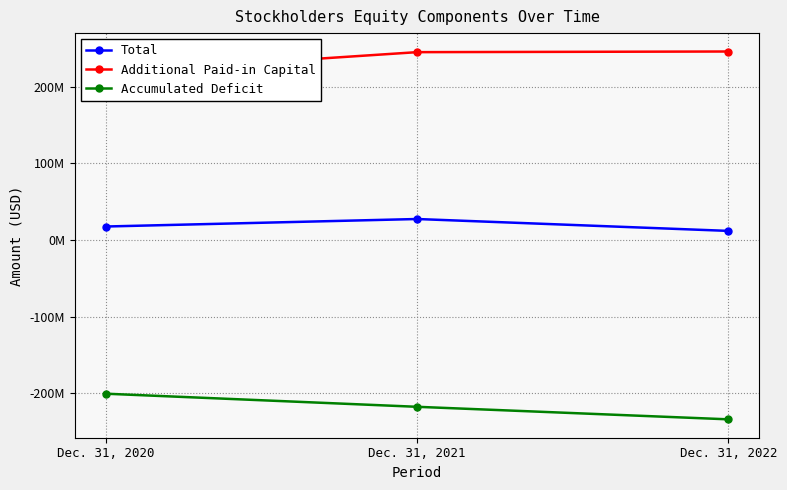

Rank the series at Dec. 31, 2022 from lowest to highest value.

Accumulated Deficit, Total, Additional Paid-in Capital